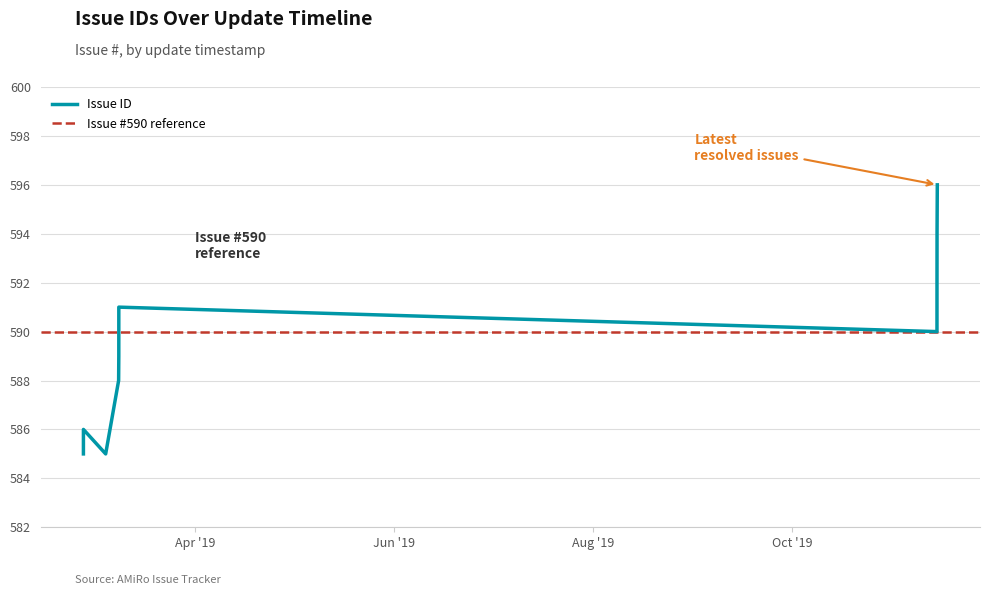

What is the ratio of the value at 2019-11-14 to the value at 2019-03-08?

1.0